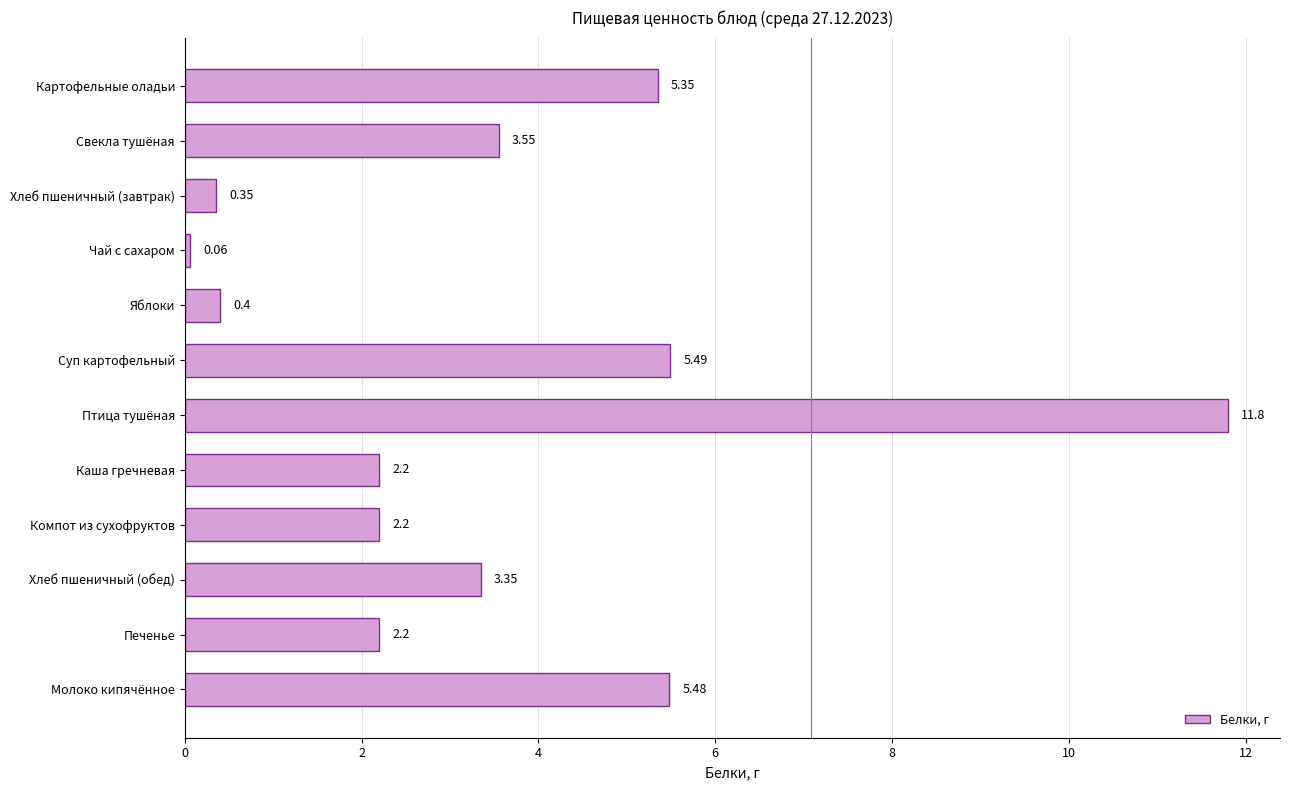

What is the difference between the maximum and minimum values?

11.7